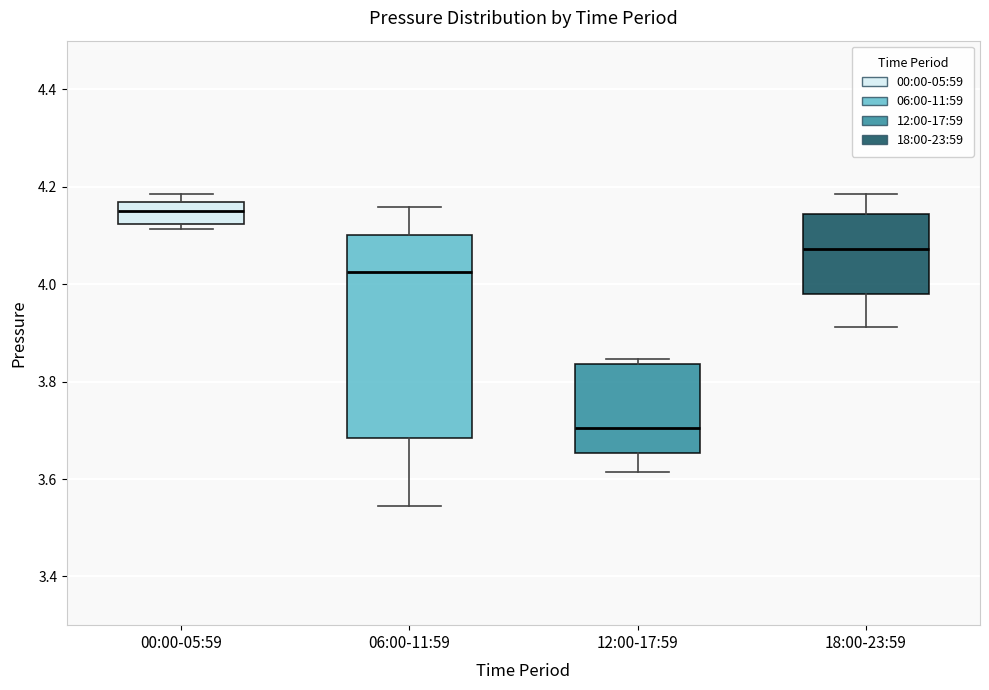

Reading left to right, transcribe this box plot: for each box, give where its median line is, the range the box spans, and where its two whiskers end, as read against the y-axis. The values are not printed on the chart, so give them approximately, as read against the axis.

00:00-05:59: median 4.14, box 4.12 to 4.16, whiskers 4.12 (just below the box's lower edge) to 4.18
06:00-11:59: median 4.02, box 3.68 to 4.10, whiskers 3.54 to 4.16
12:00-17:59: median 3.70, box 3.66 to 3.84, whiskers 3.62 to 3.84 (just above the box's upper edge)
18:00-23:59: median 4.08, box 3.98 to 4.14, whiskers 3.92 to 4.18